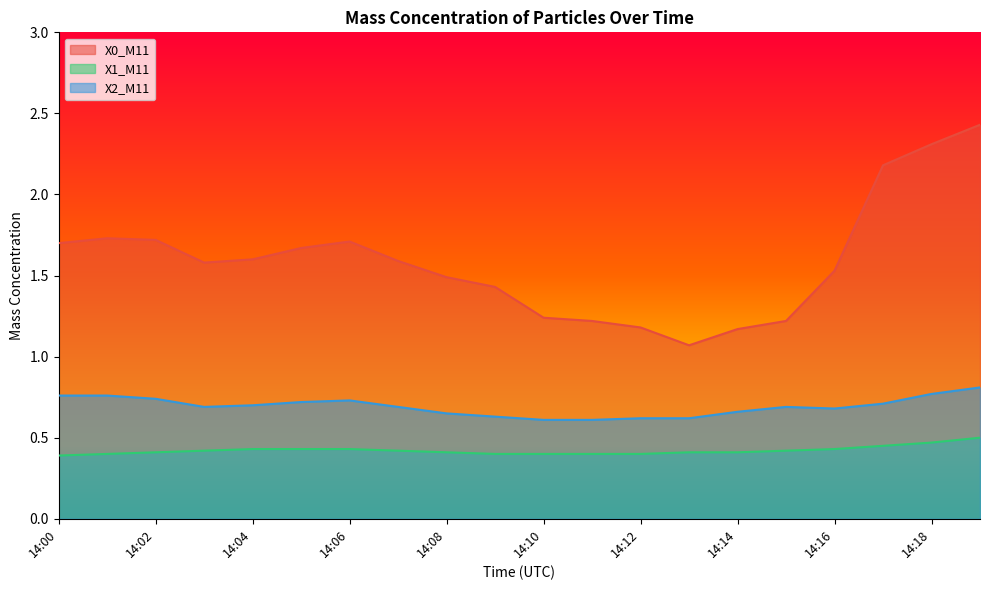

What is the approximate value of X0_M11 at 14:16?

1.5